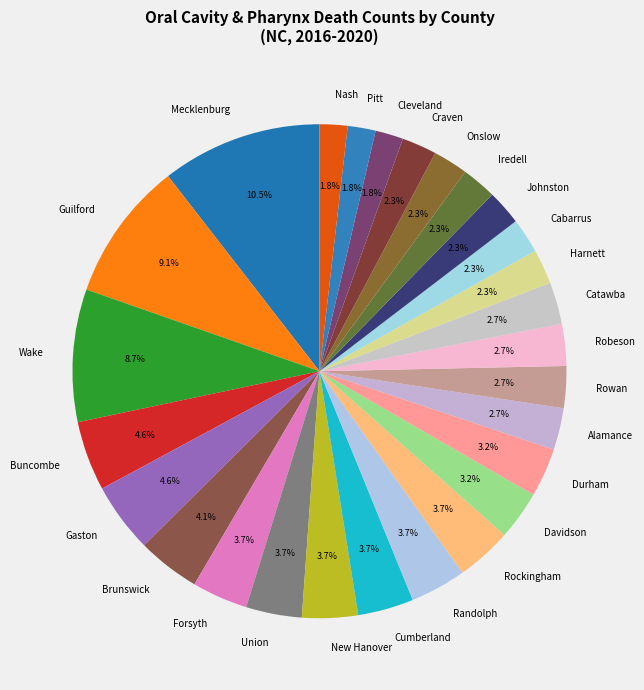

How many slices are in this pie chart?

27